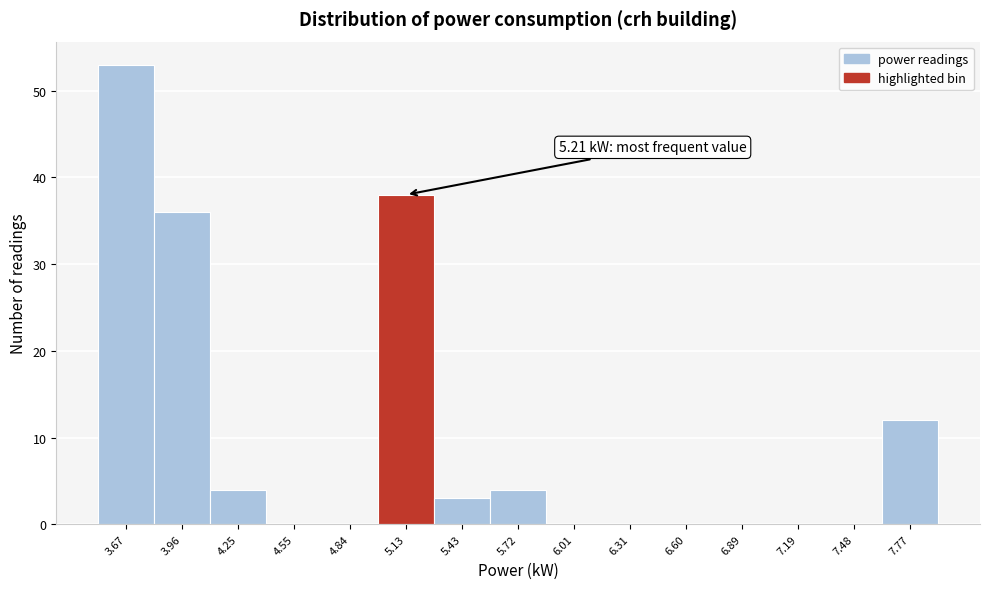

Over which range of the x-axis is the bar tallest?

3.50 to 3.80